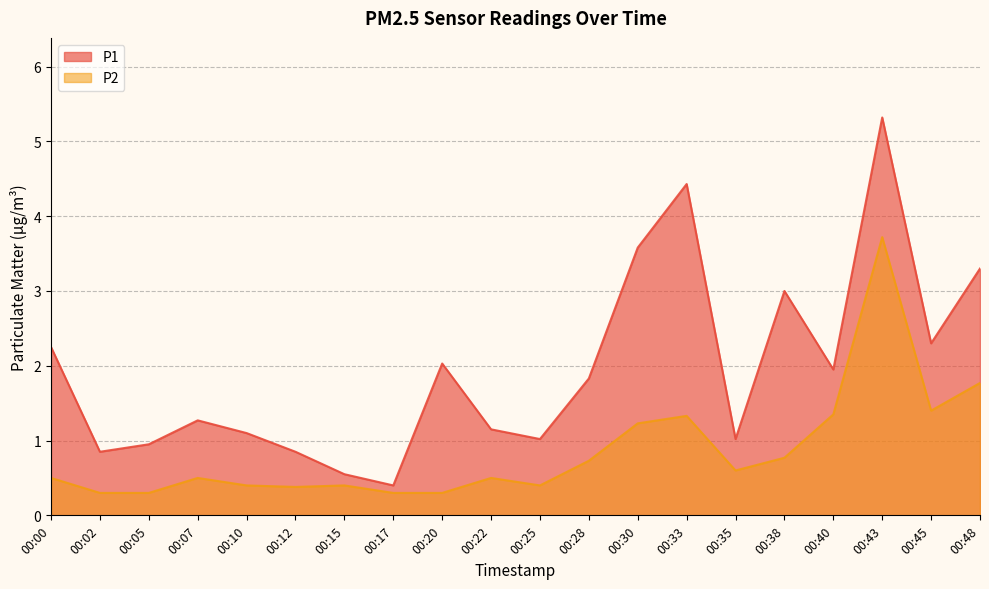

Does the chart display data point markers on the line(s)?

No